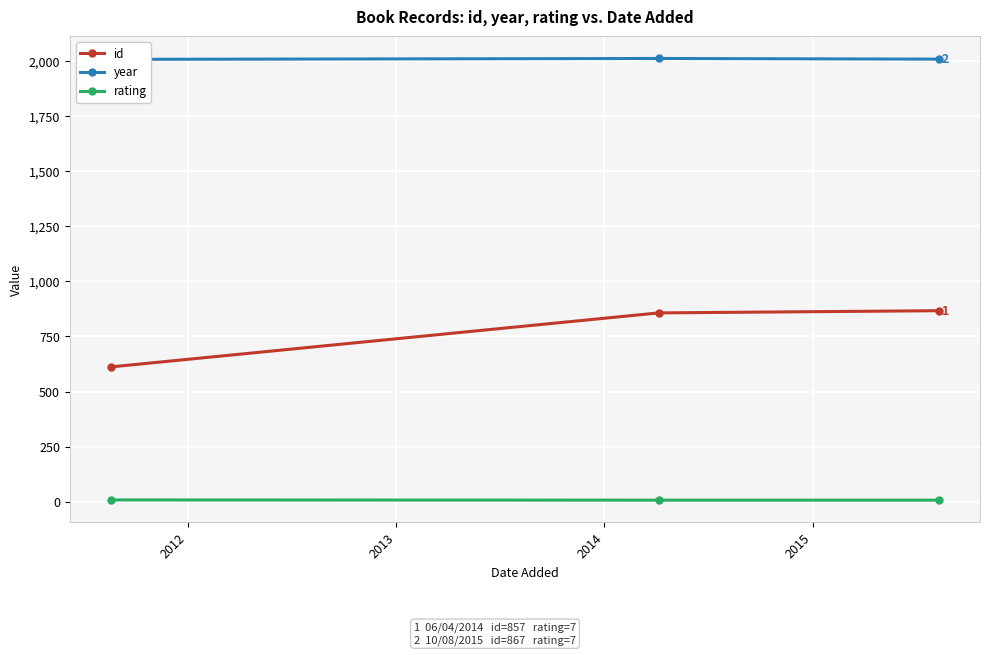

How many categories are shown in the chart?

3